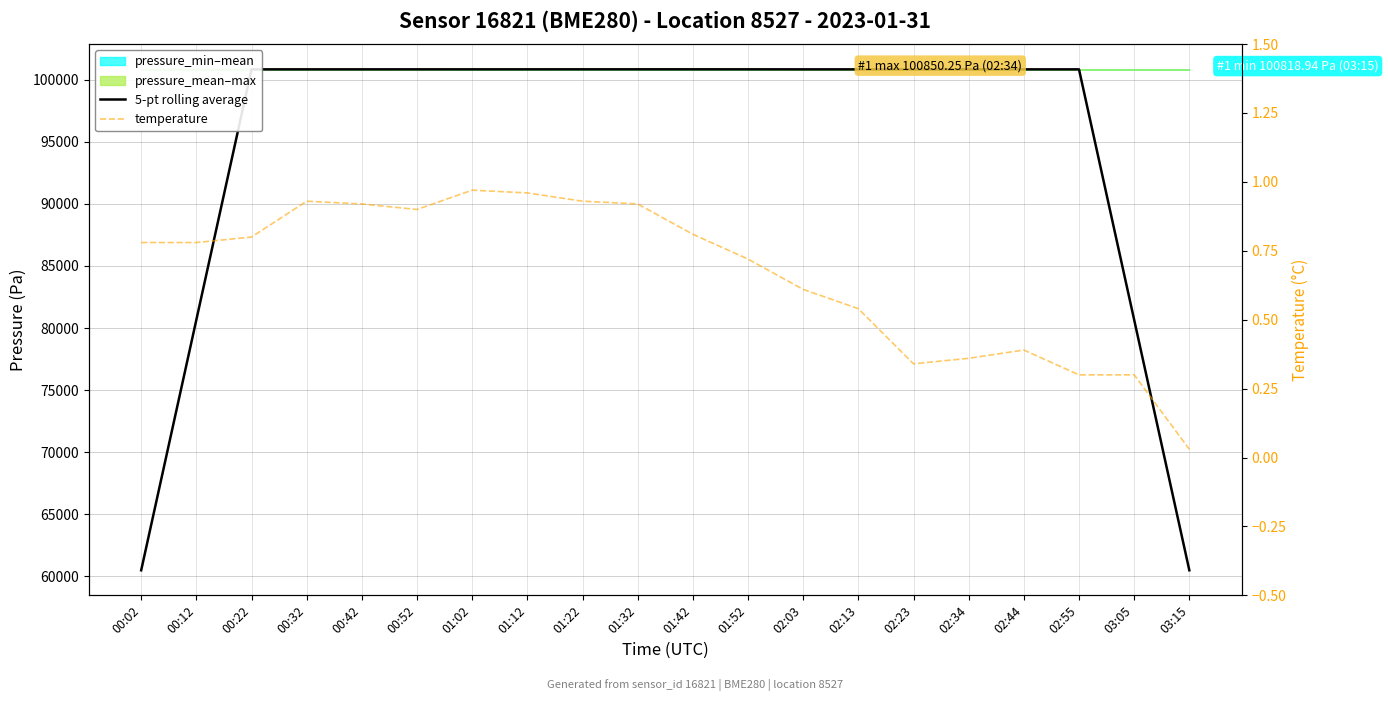

What is the label of the 7th point from the left?

01:02